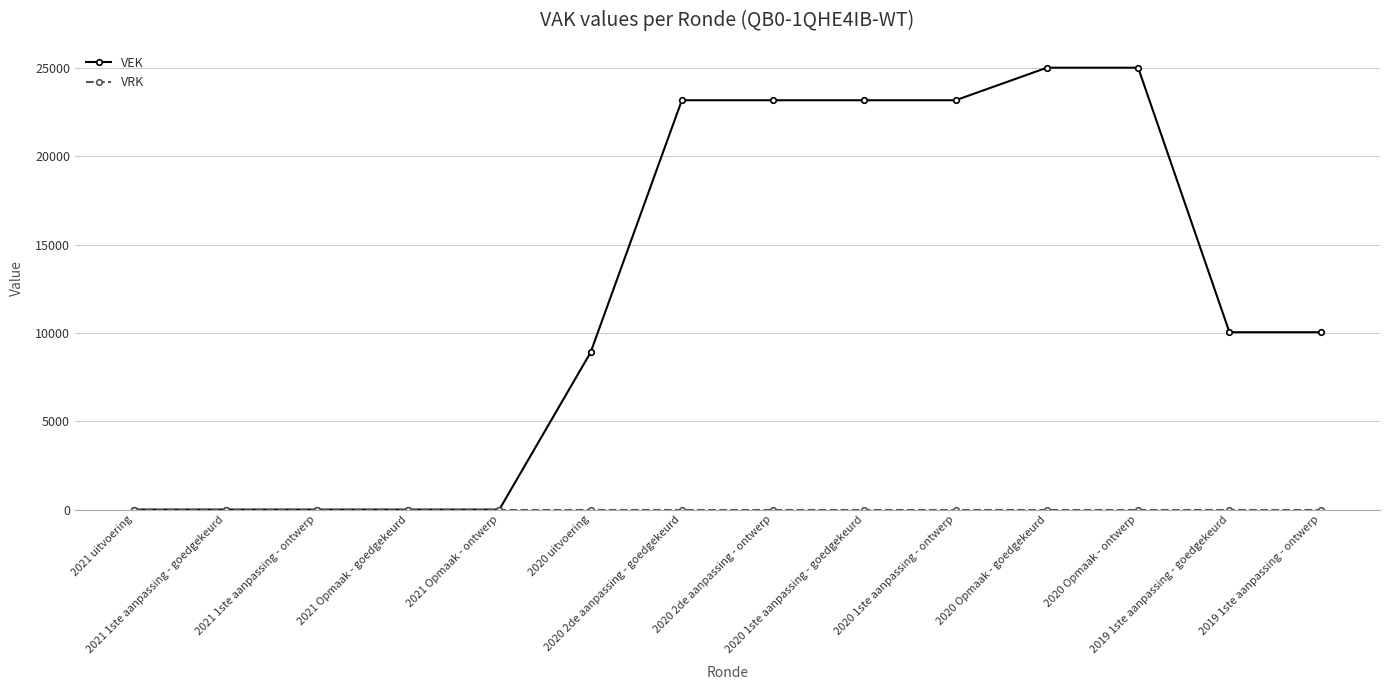

Which series has the largest total across all categories?

VEK